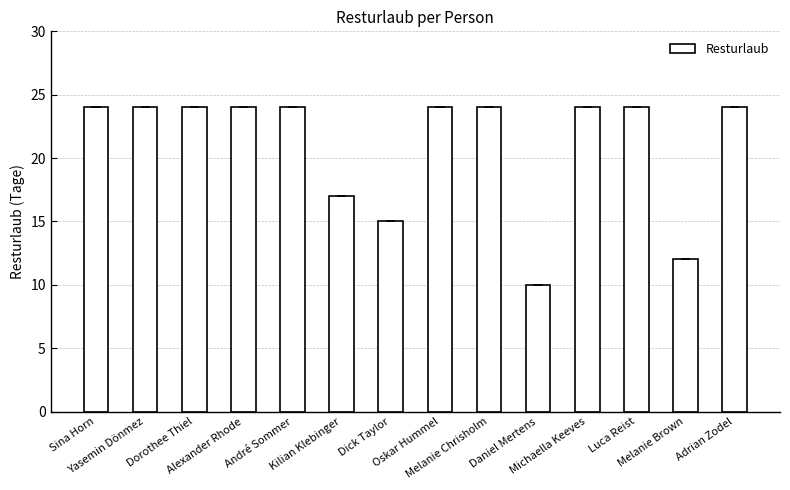

Reading left to right, list all the values displayed in this chart.

Sina Horn=24	Yasemin Dönmez=24	Dorothee Thiel=24	Alexander Rhode=24	André Sommer=24	Kilian Klebinger=17	Dick Taylor=15	Oskar Hummel=24	Melanie Chrisholm=24	Daniel Mertens=10	Michaella Keeves=24	Luca Reist=24	Melanie Brown=12	Adrian Zodel=24